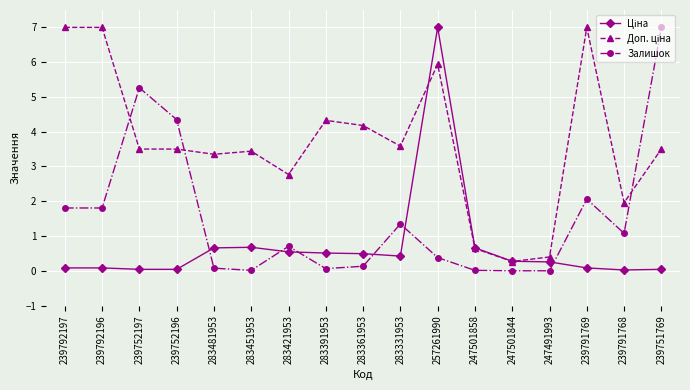

What is the greatest value displayed?

7.0